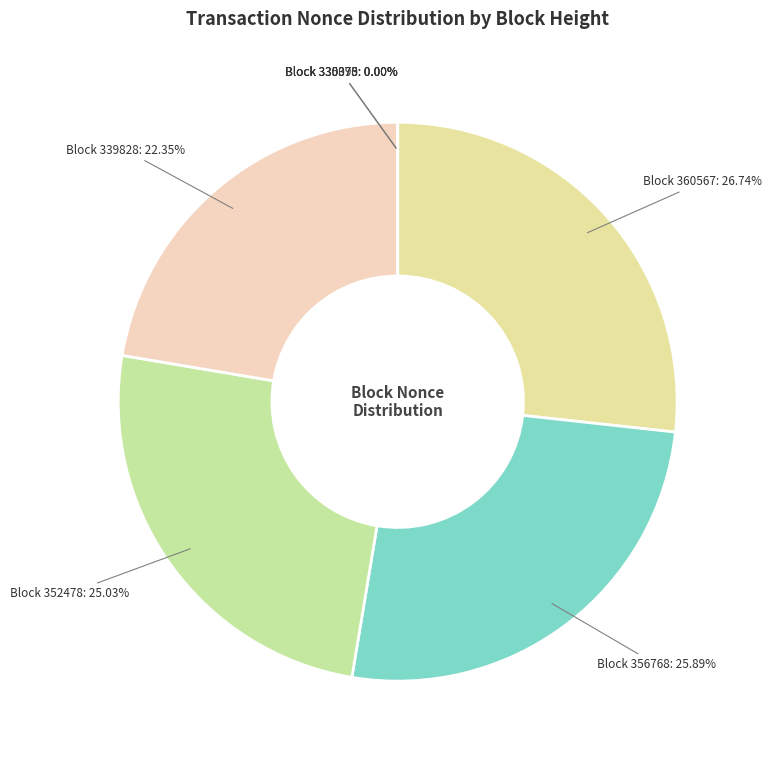

How many slices are in this pie chart?

7